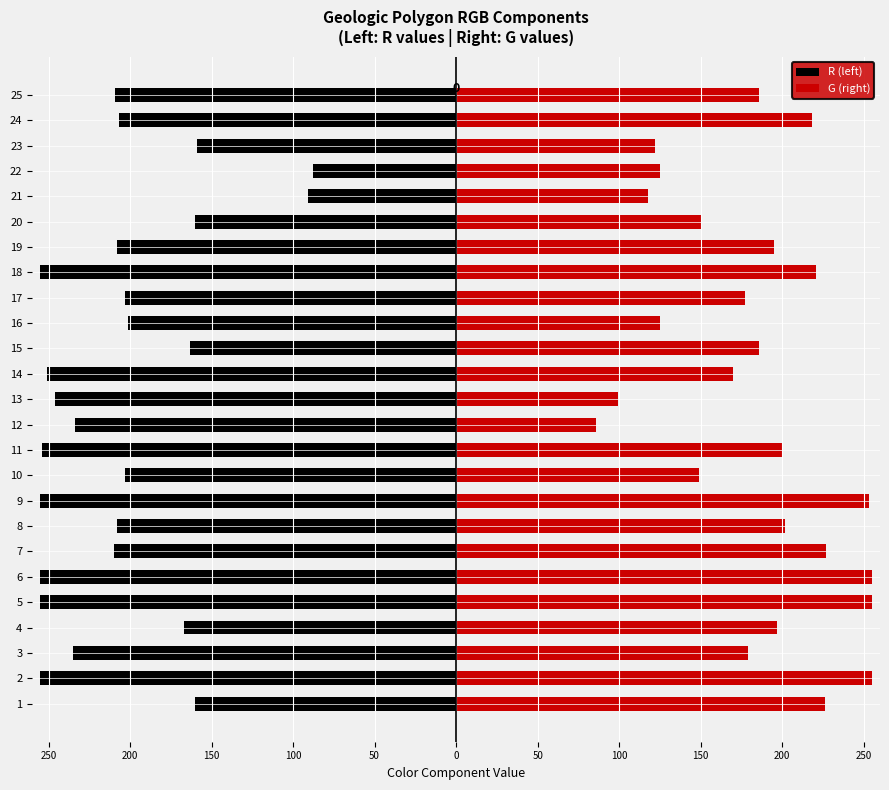

Is the value of R (left) at 9 greater than the value of G (right) at 4?

No